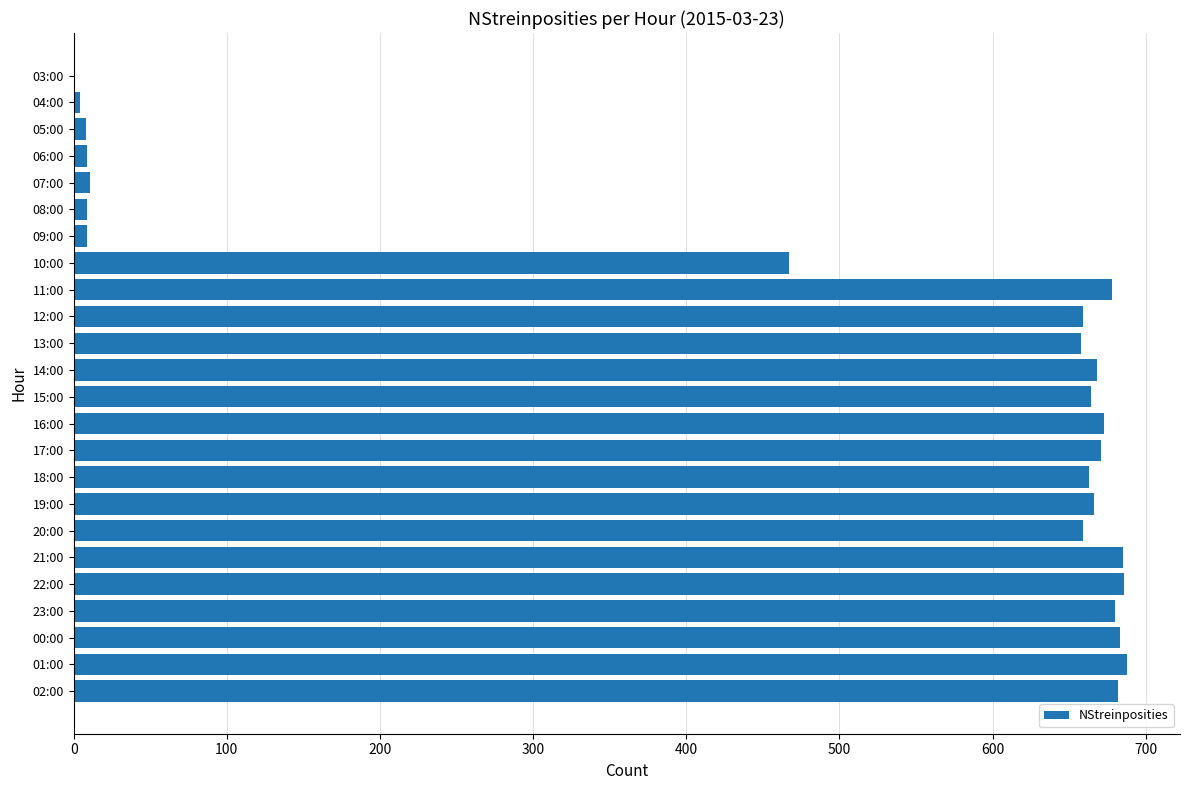

What is the sum of all values?

11281